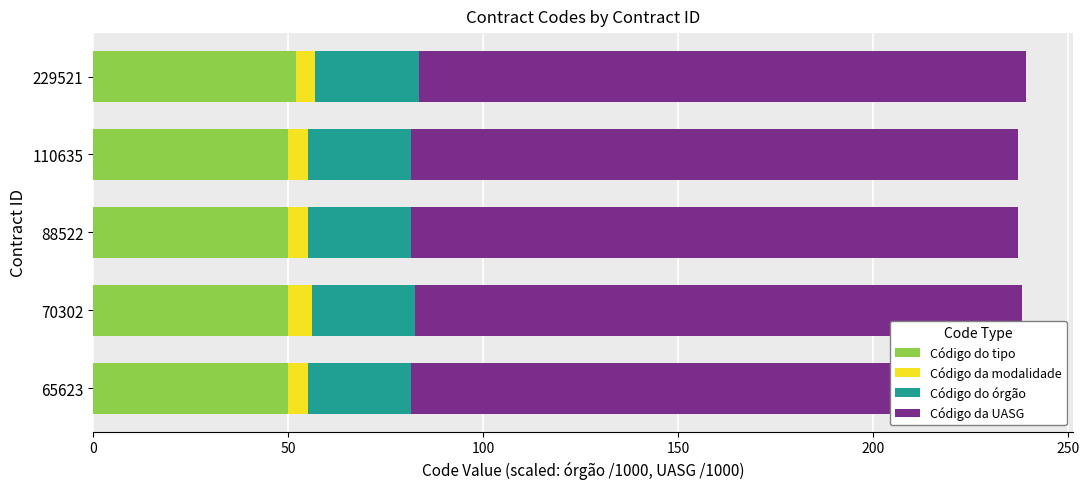

What are all the series names shown in the legend?

Código do tipo, Código da modalidade, Código do órgão, Código da UASG